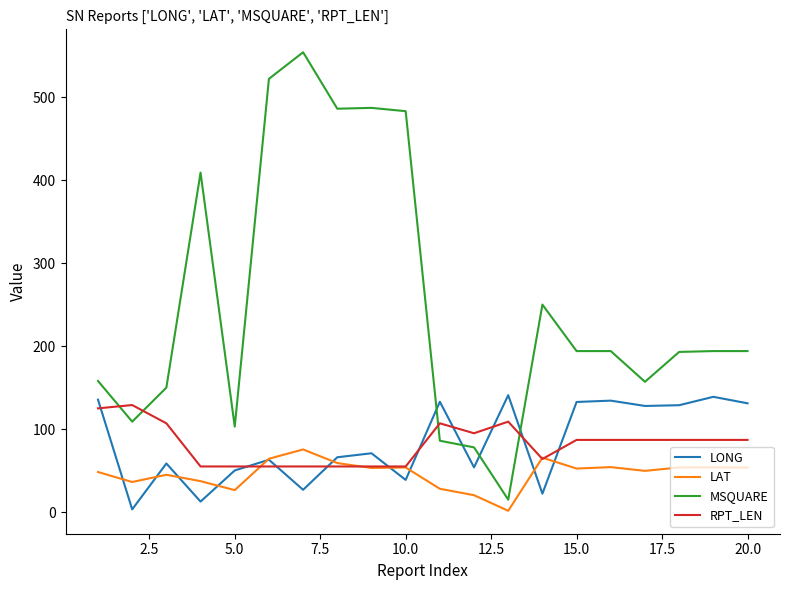

Which series has the widest spread of values?

MSQUARE